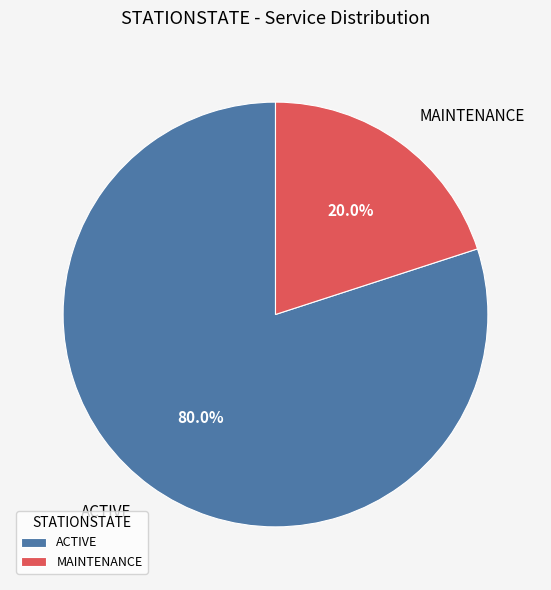

Do ACTIVE and MAINTENANCE together represent more than half of the pie?

Yes